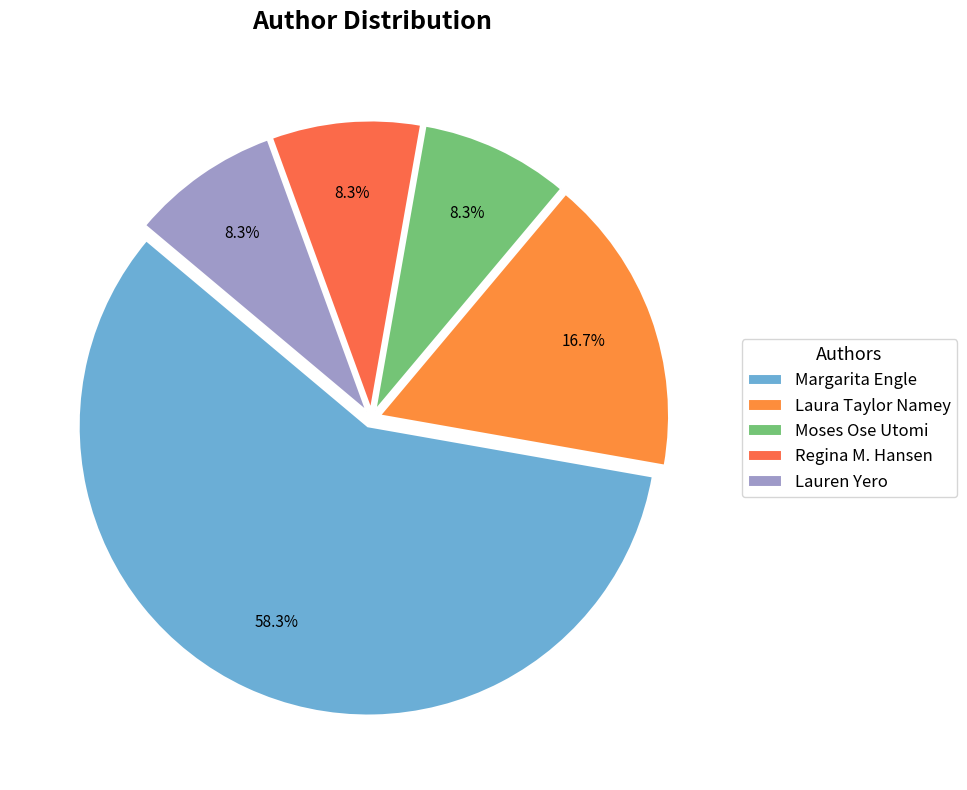

Which has a higher value, Lauren Yero or Laura Taylor Namey?

Laura Taylor Namey